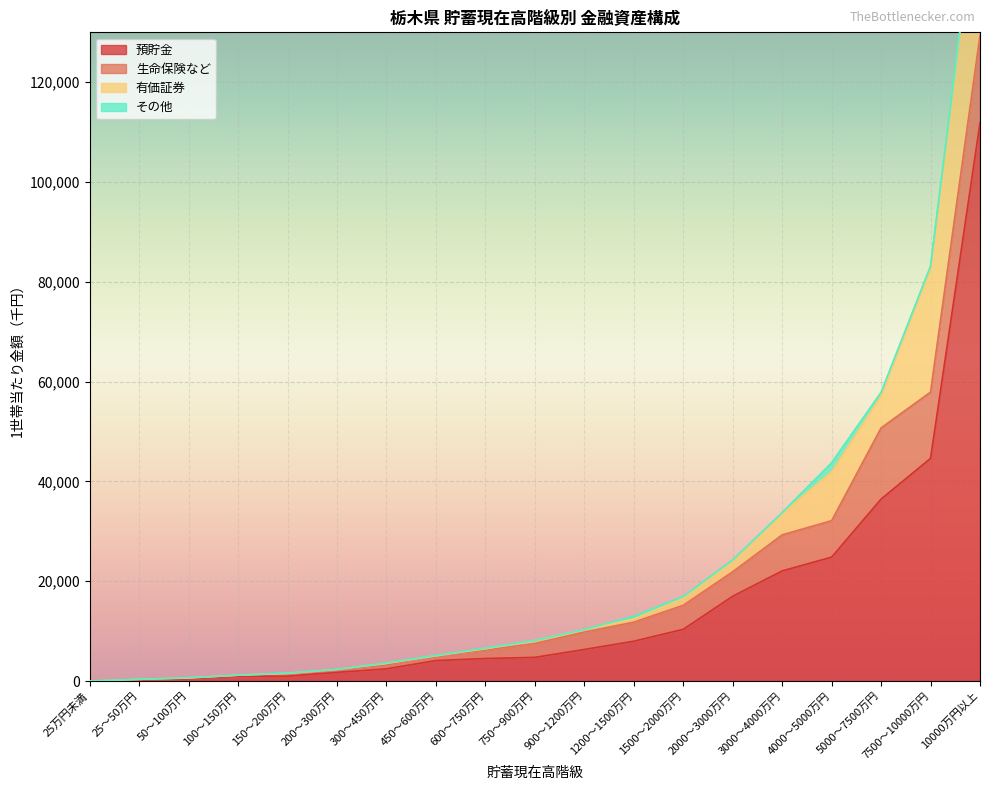

At how many categories does at least one series exceed 72988?

1